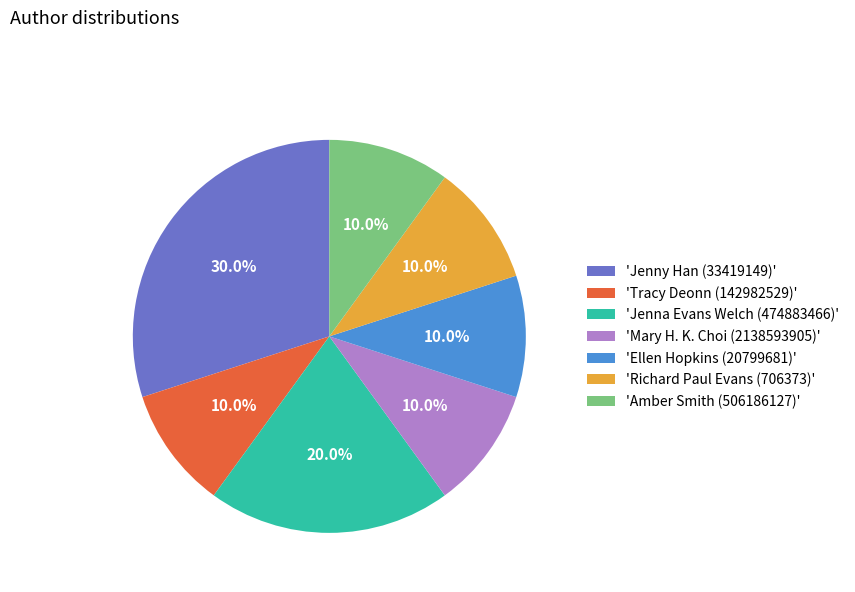

How many segments does this pie chart have?

7